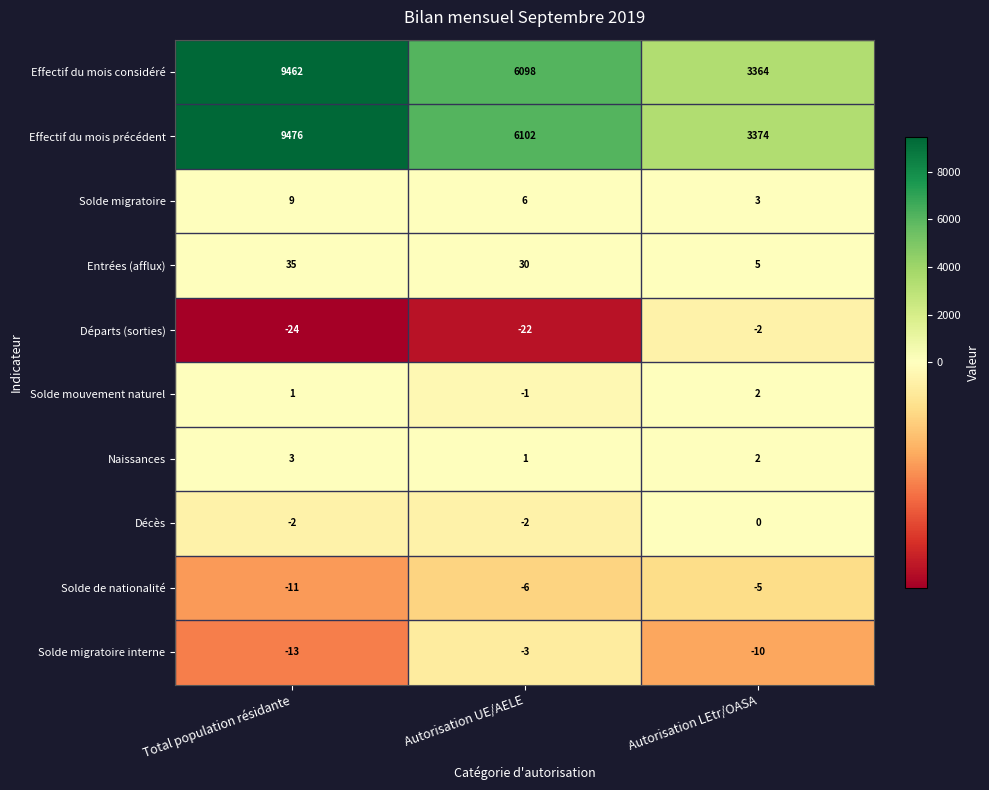

How many distinct data groups are displayed?

10